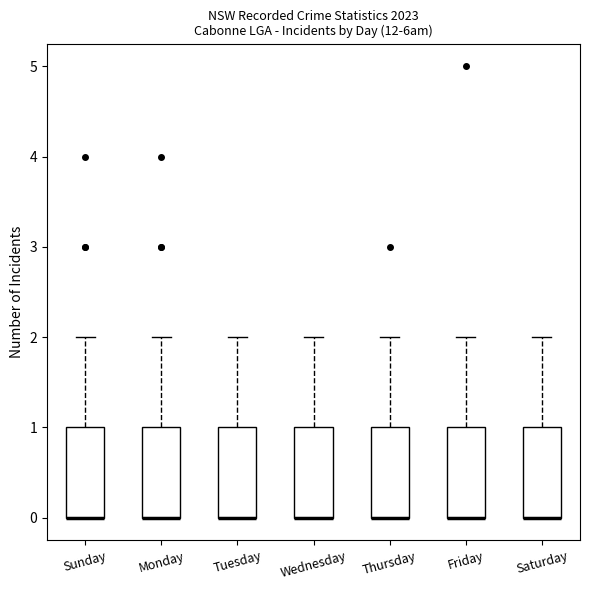

Where is the lower edge of the box for Friday on the y-axis? The values are not printed on the chart, so give them approximately, as read against the axis.

0